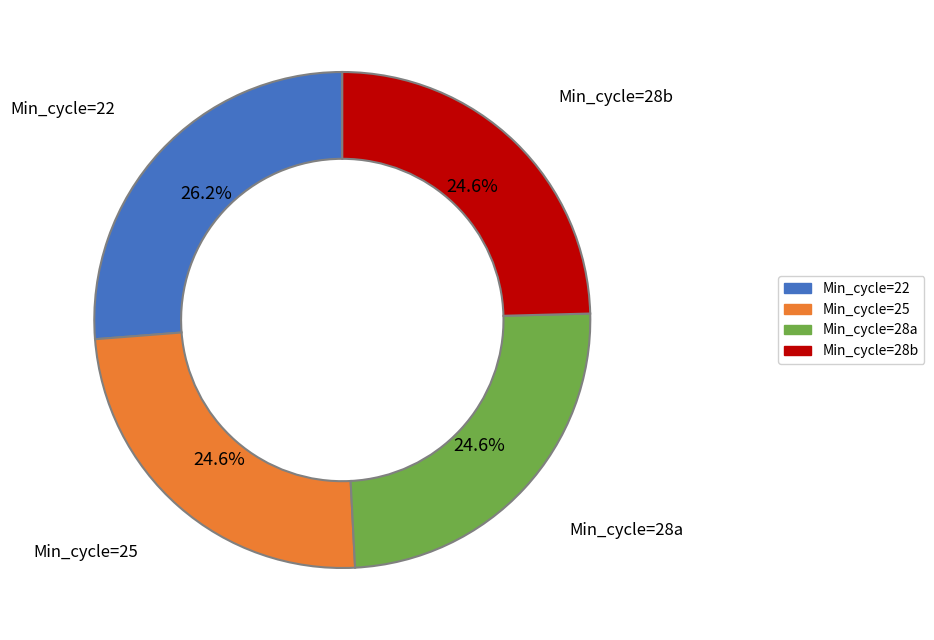

Is there any slice that represents more than half of the pie?

No